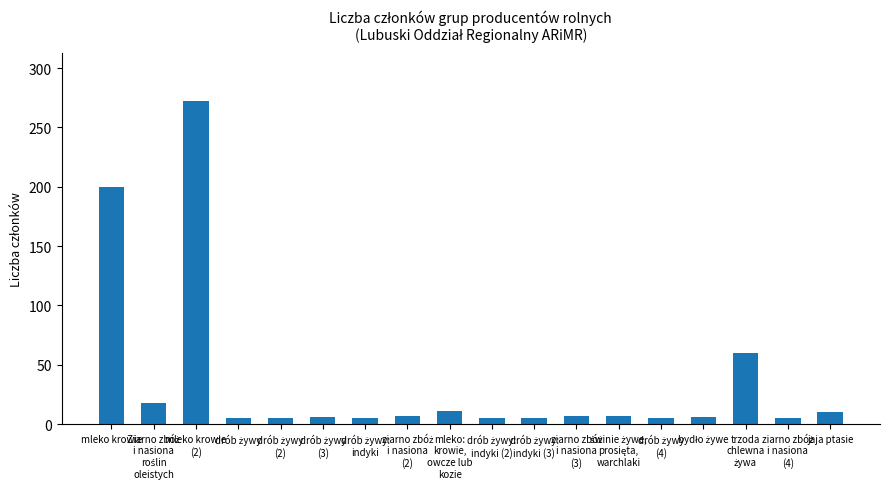

What is the maximum value shown in the chart?

272